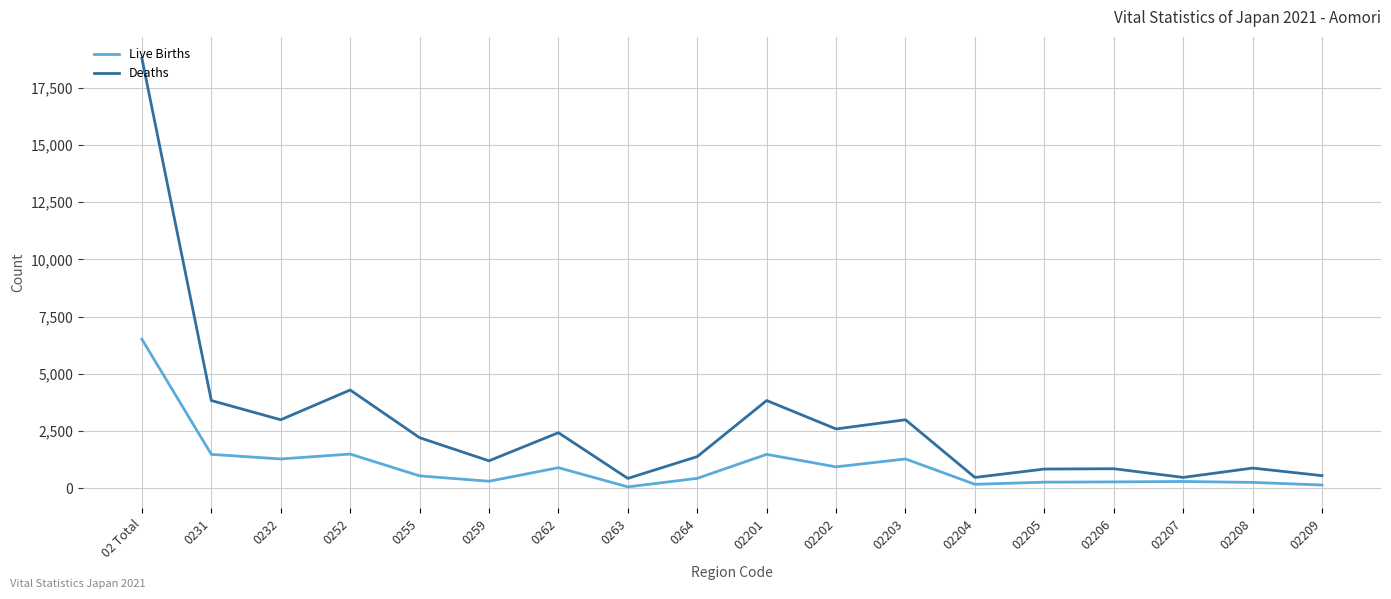

List the series in order of their peak value, highest first.

Deaths, Live Births